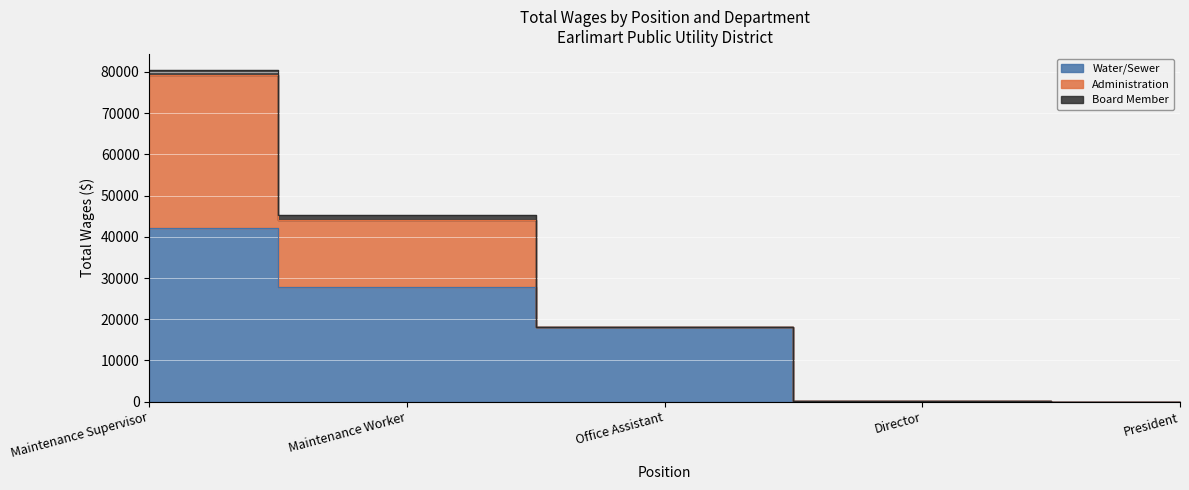

Rank the series at Director from lowest to highest value.

Administration, Board Member, Water/Sewer